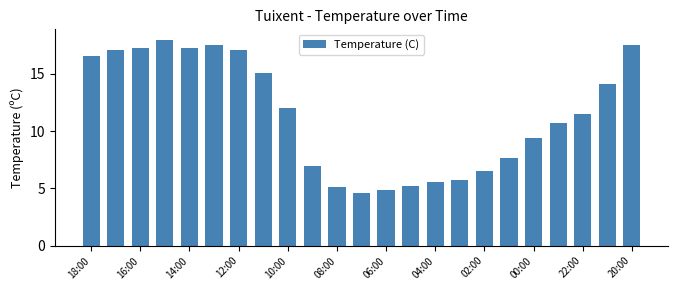

What is the average value?

11.5